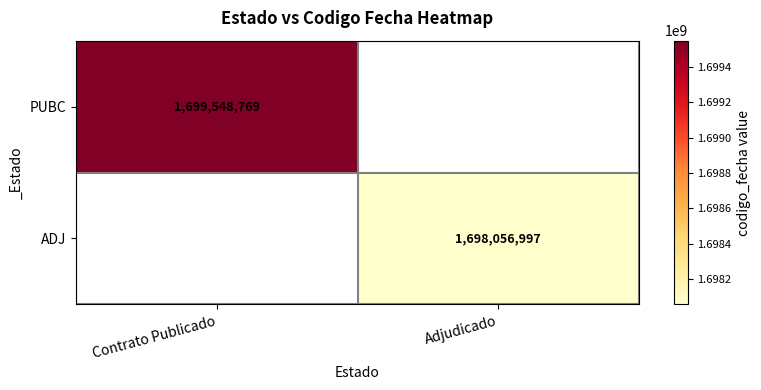

At how many categories does at least one series exceed 1699523734?

1